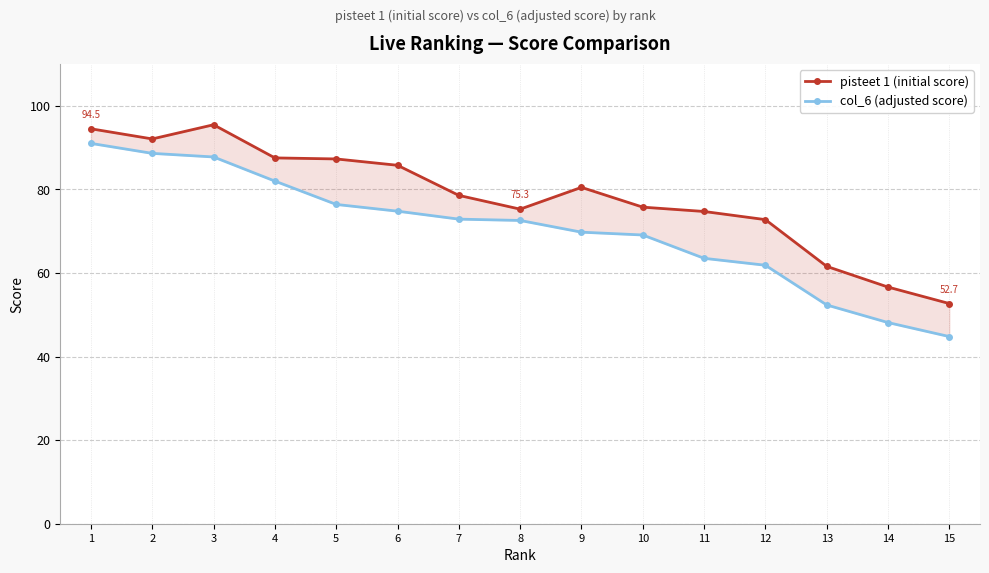

The value of col_6 (adjusted score) at 12 is 61.8. True or false?

True